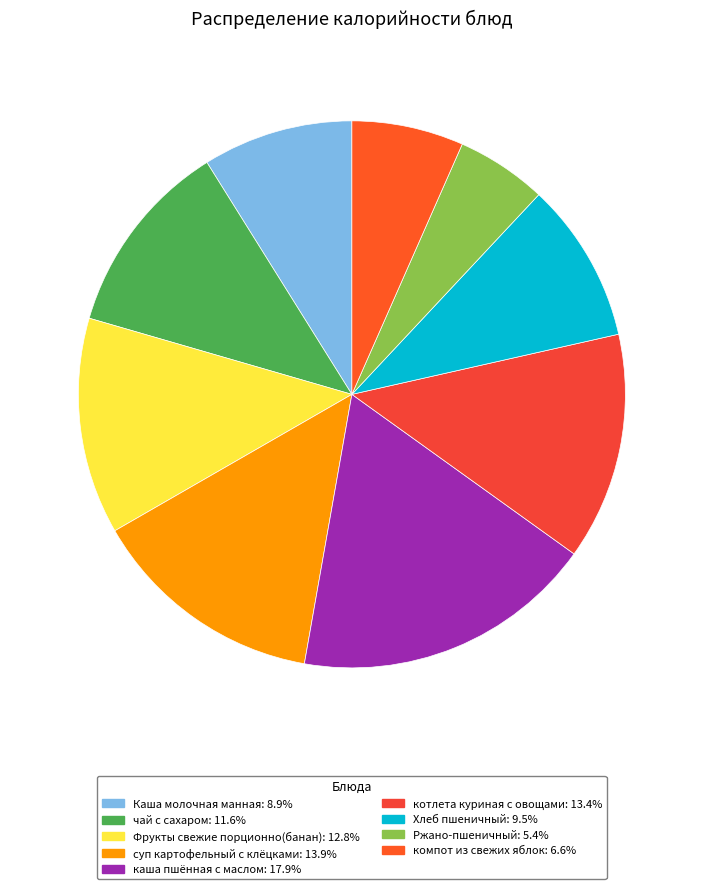

What is the smallest slice in the pie chart?

Ржано-пшеничный